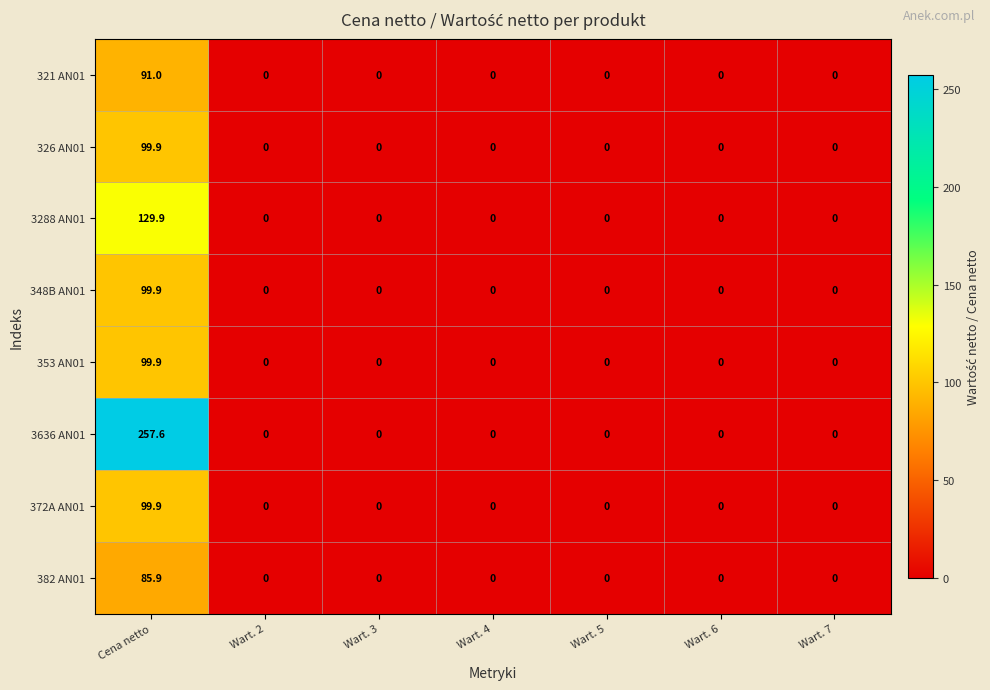

Which series has the largest total across all categories?

3636 AN01